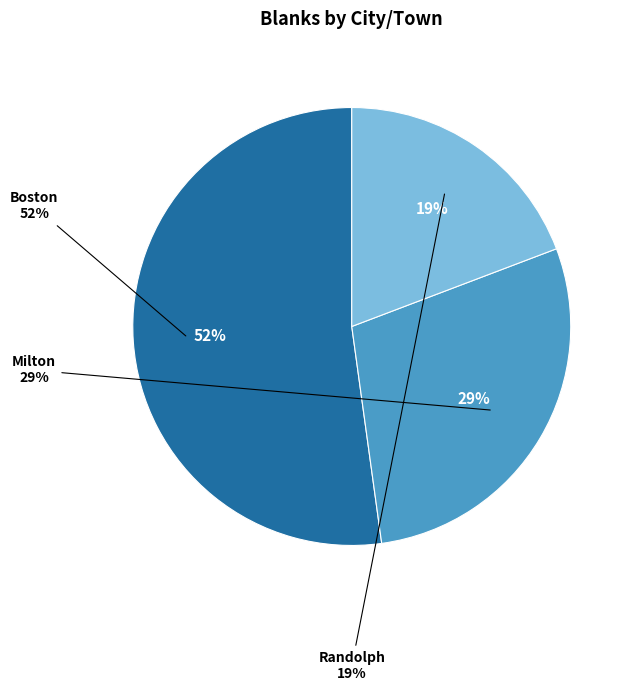

Is the sum of Milton and Boston greater than half?

Yes